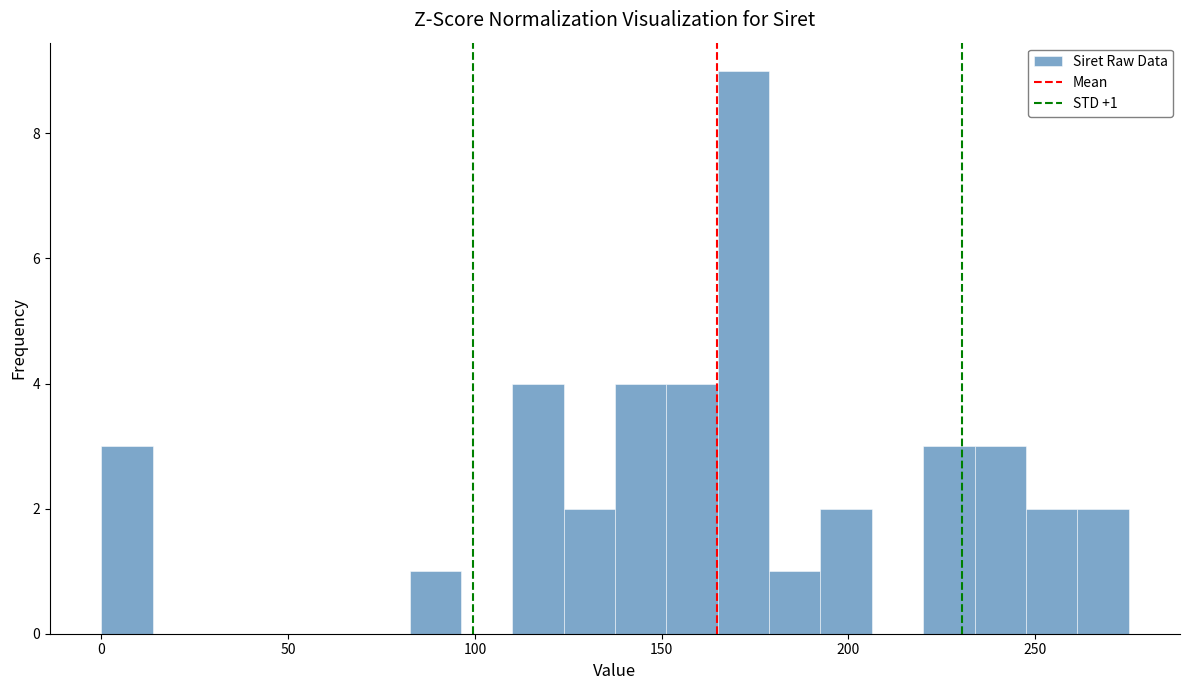

Read against the x-axis, roughly where is the centre of the tallest bar?

170